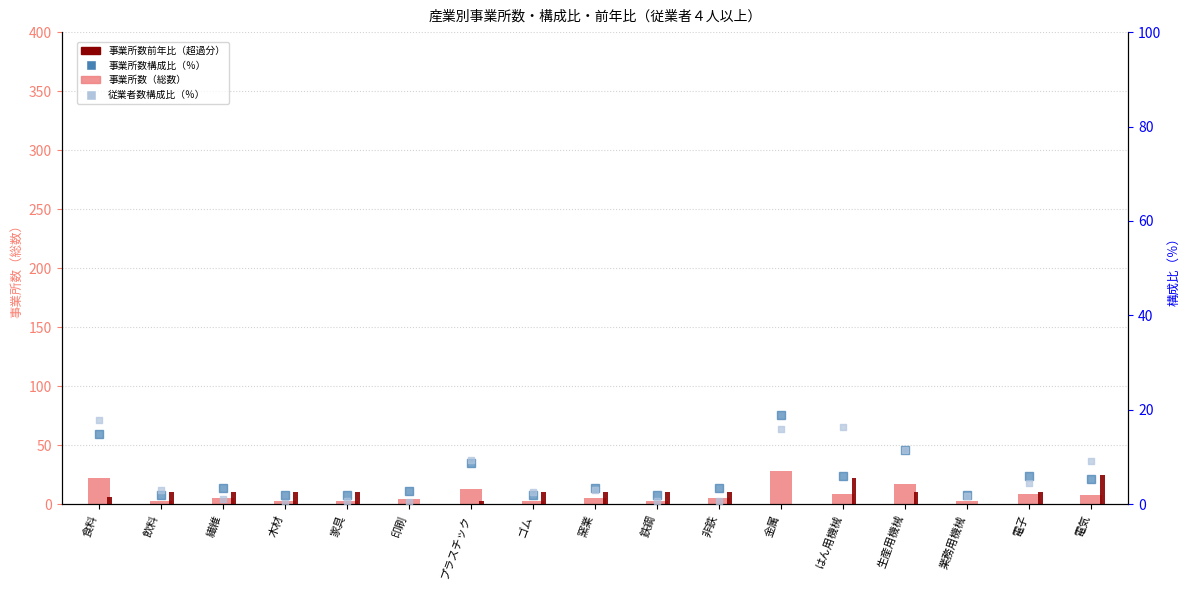

Is the value of 事業所数（総数） at 電気 greater than the value of 事業所数前年比（超過分） at プラスチック?

Yes